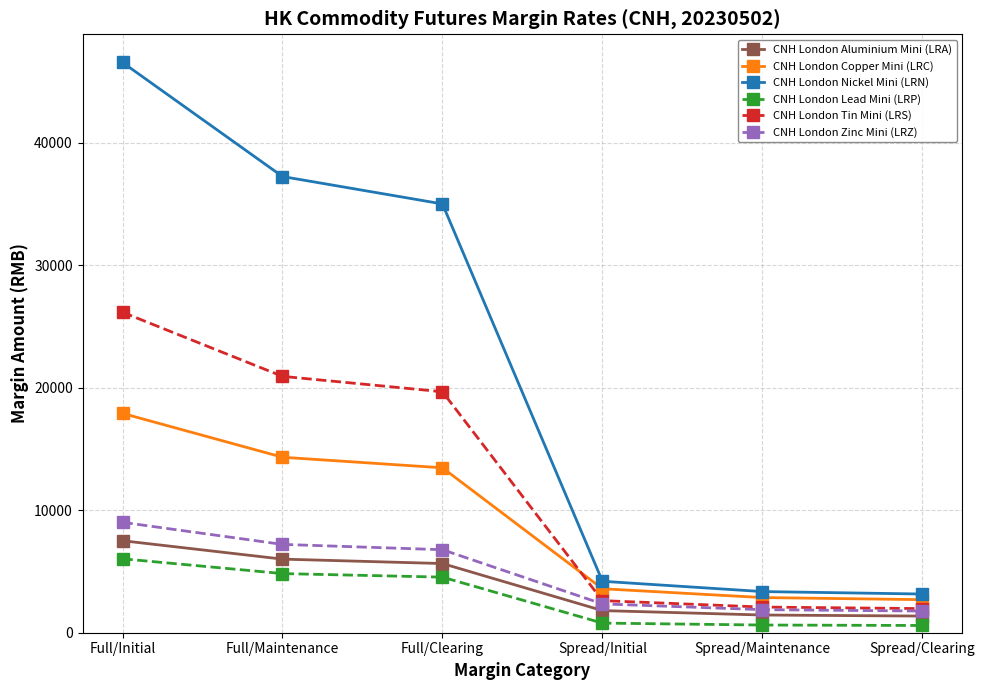

At Full/Maintenance, list the series in order from smallest to largest.

CNH London Lead Mini (LRP), CNH London Aluminium Mini (LRA), CNH London Zinc Mini (LRZ), CNH London Copper Mini (LRC), CNH London Tin Mini (LRS), CNH London Nickel Mini (LRN)